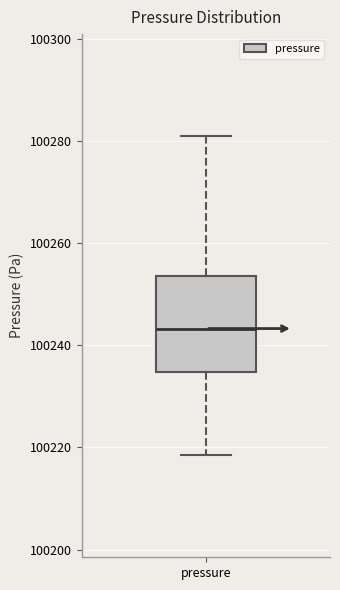

Where does the lower whisker of the box for pressure end on the y-axis? The values are not printed on the chart, so give them approximately, as read against the axis.

100218